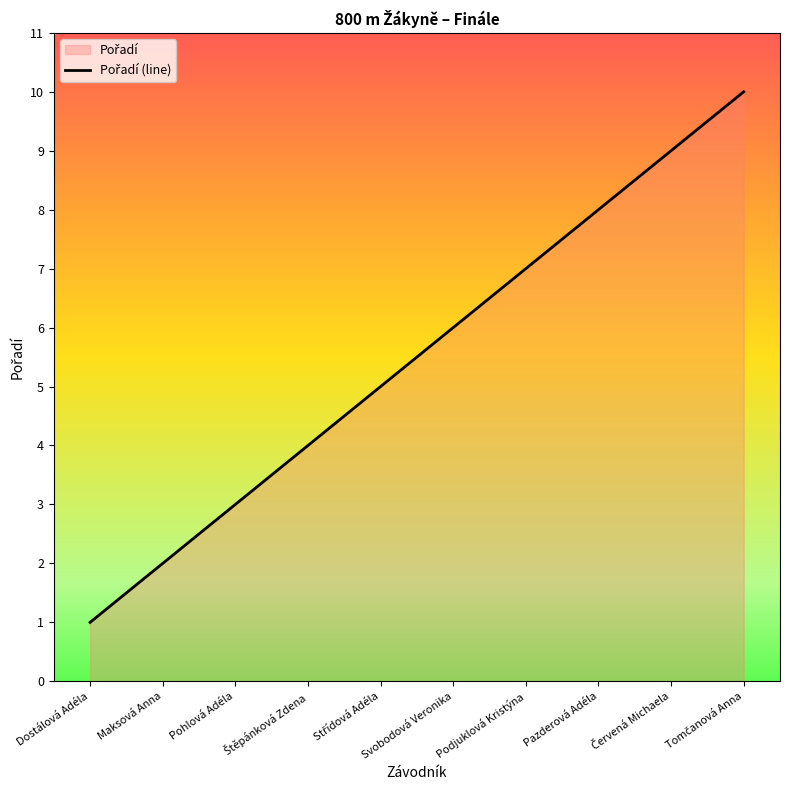

List the labels in order of value, smallest first.

Dostálová Adéla, Maksová Anna, Pohlová Adéla, Štěpánková Zdena, Střídová Adéla, Svobodová Veronika, Podjuklová Kristýna, Pazderová Adéla, Červená Michaela, Tomčanová Anna